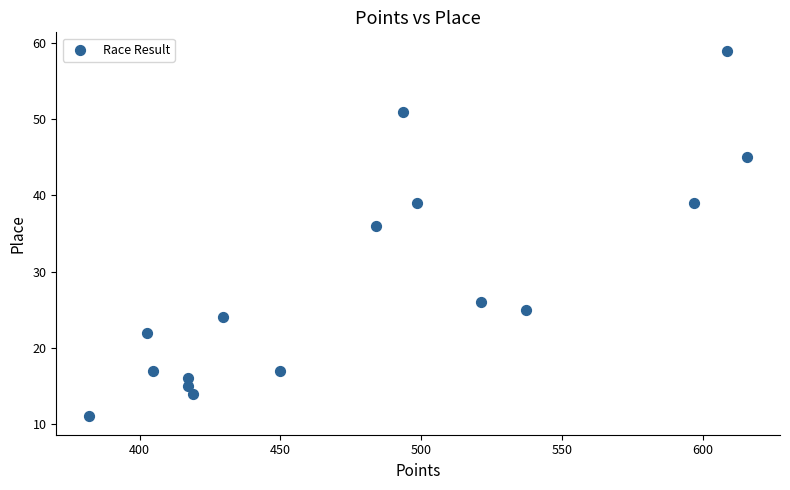

What is the range of Y values (max minus min)?

48